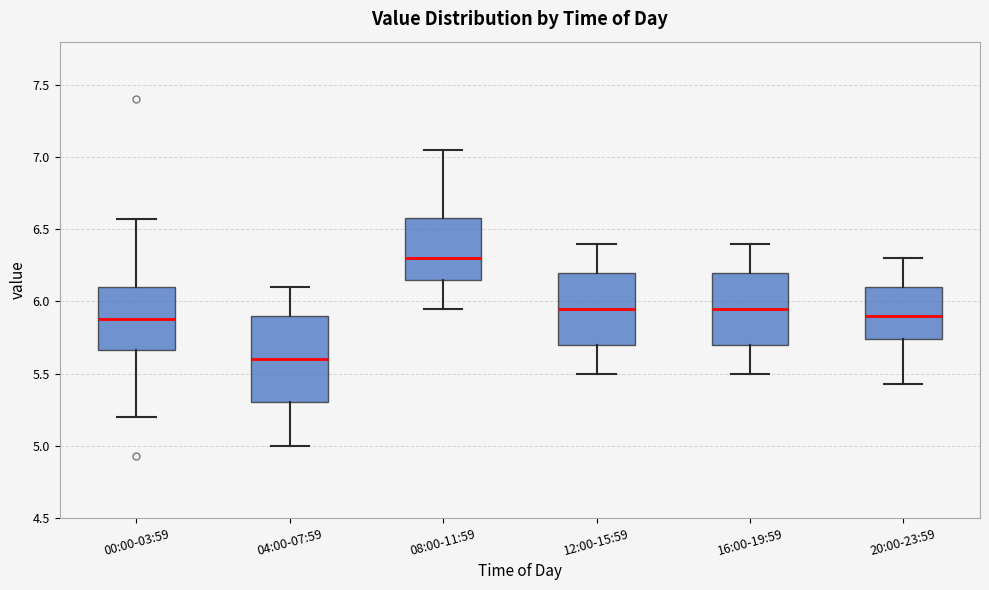

Comparing the boxes themselves (not the whiskers), which one is the tallest?

04:00-07:59